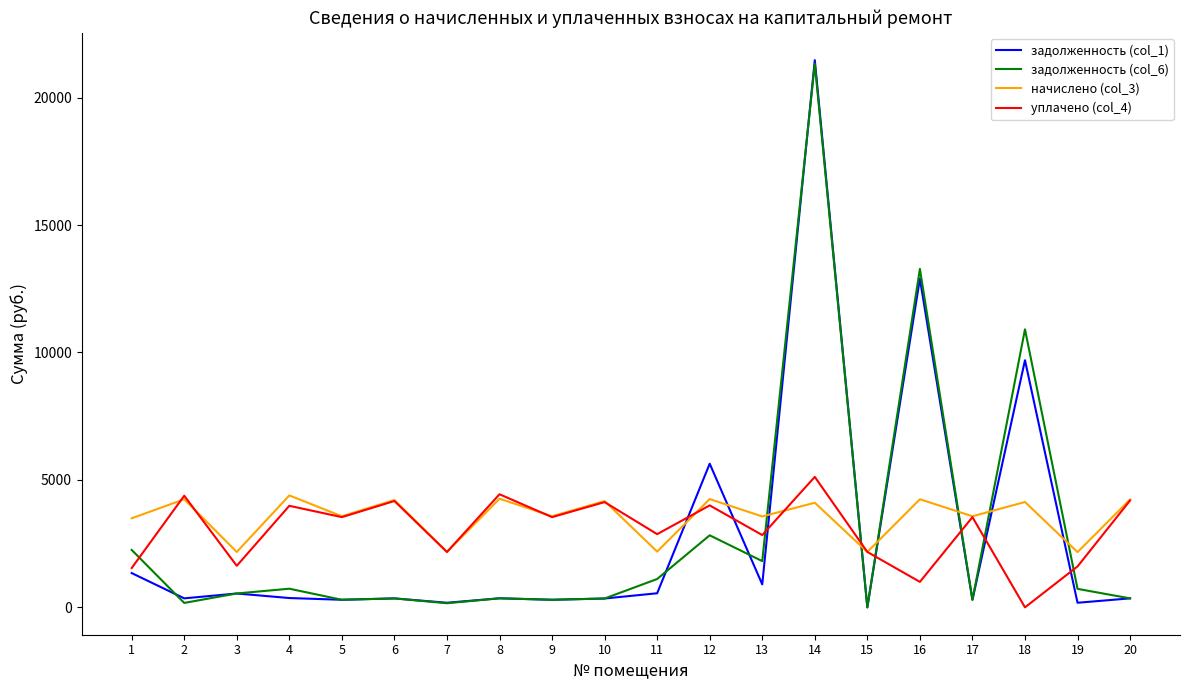

At which category is the sum across all series the highest?

14